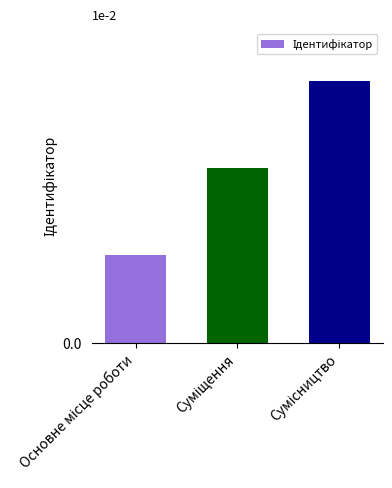

Reading left to right, extract all data points from this chart.

Основне місце роботи=1	Суміщення=2	Сумісництво=3